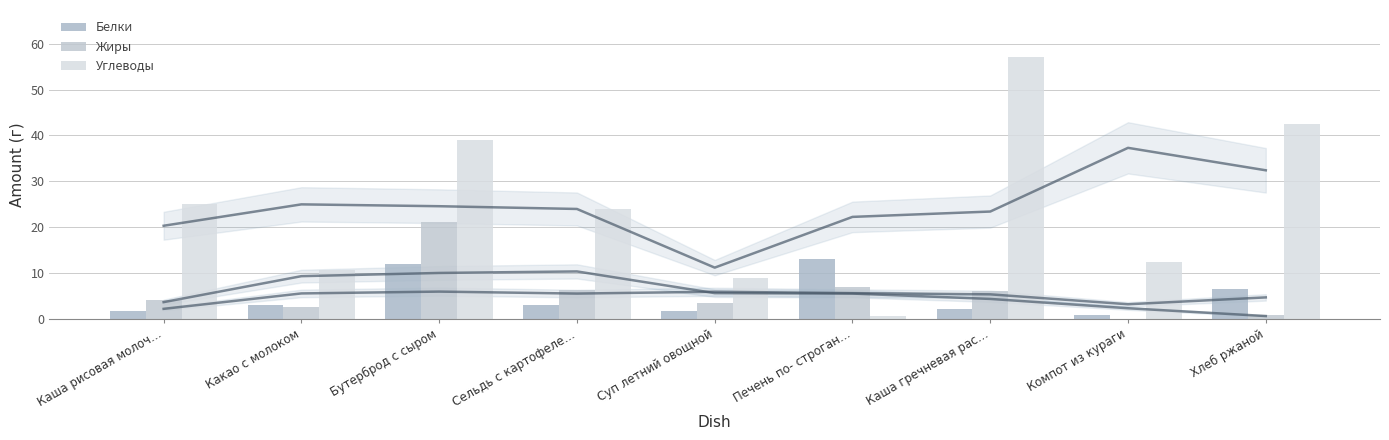

Read the Белки value at Хлеб ржаной.

6.6